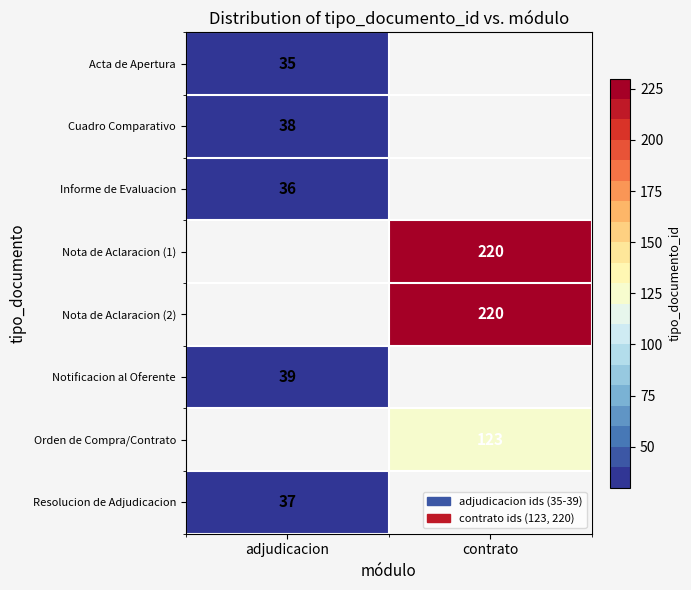

The value of Orden de Compra/Contrato at contrato is 55.8. True or false?

False